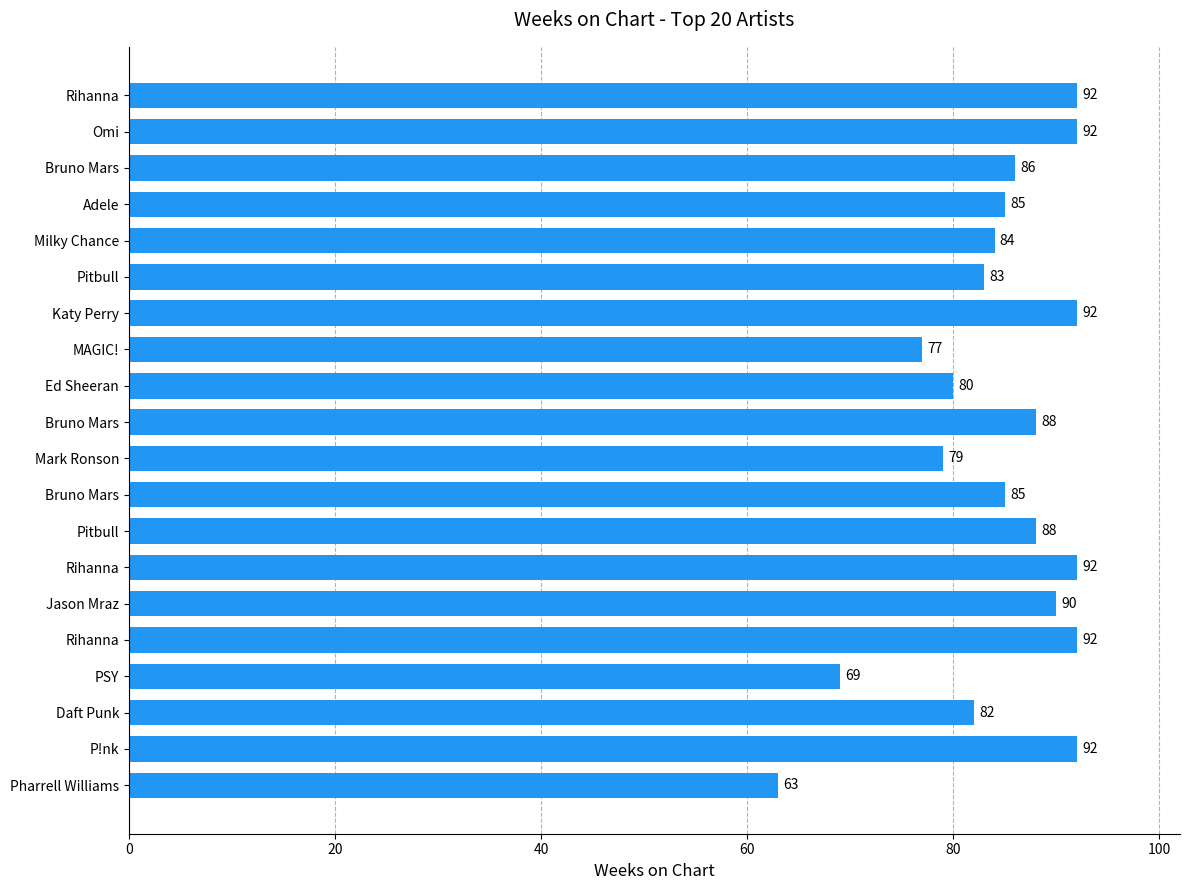

Are the bars horizontal?

Yes